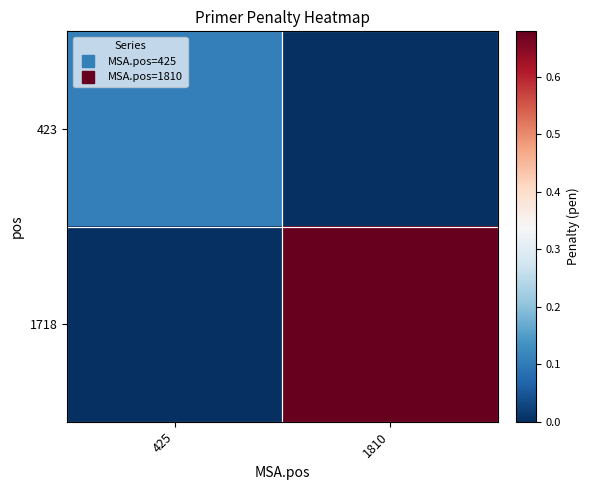

What is the total value across all series at 425?

0.1